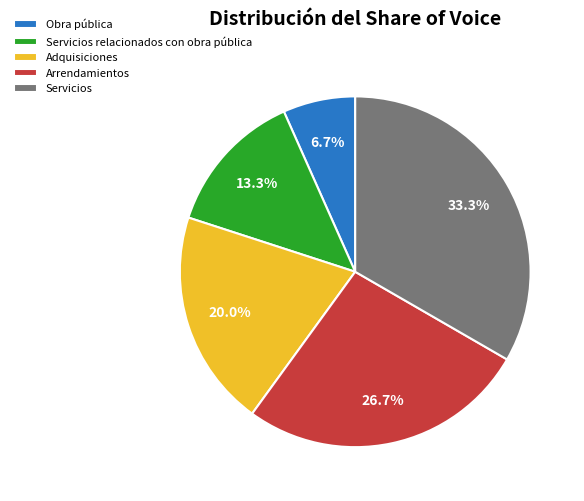

What is the ratio of the value at Servicios relacionados con obra pública to the value at Servicios?

0.4